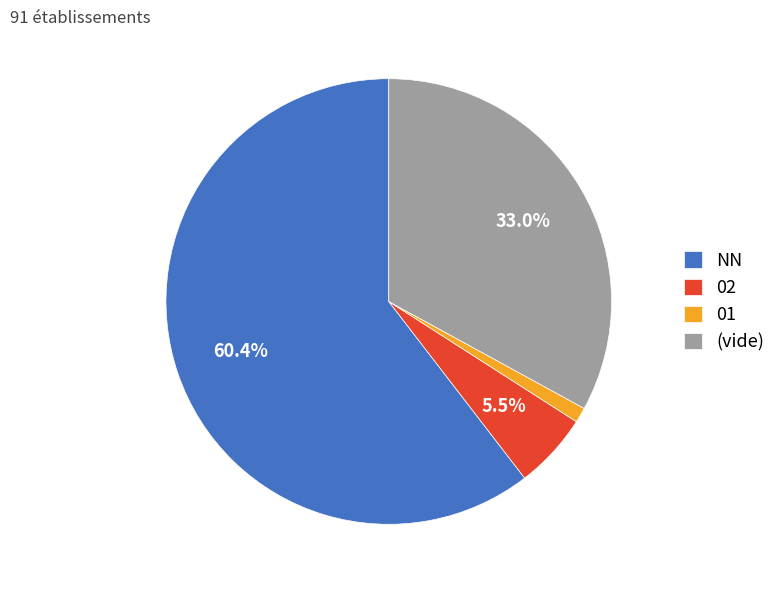

Does NN account for over 50% of the chart?

Yes